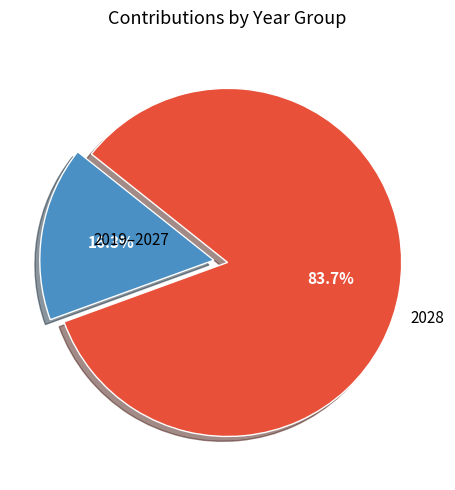

Does any single category account for the majority?

Yes